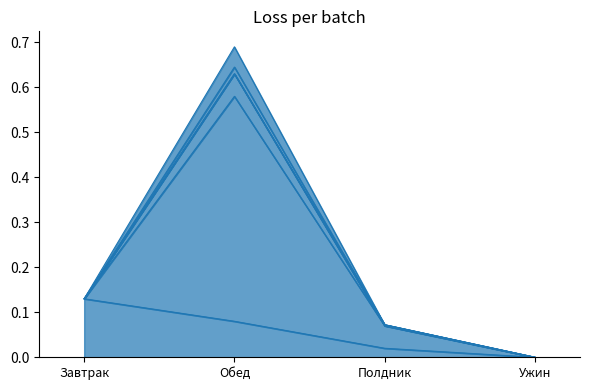

What value does the Свекла series have at Полдник?

0.1